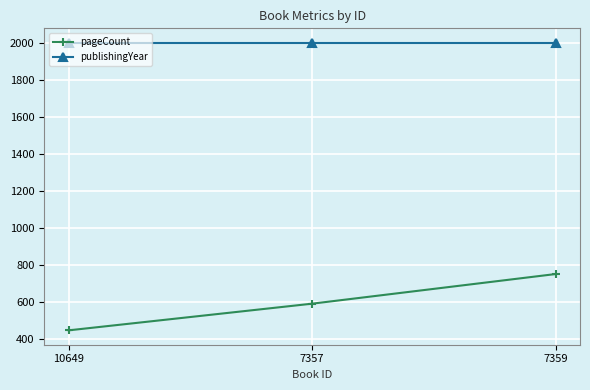

Which category has the highest value in the pageCount series?

7359